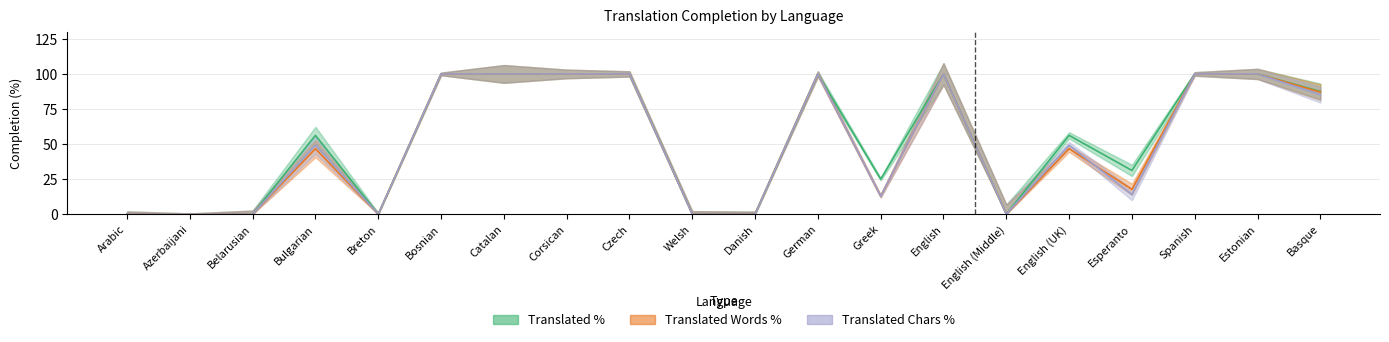

How many data points in translated_chars_percent are less than 49?

9